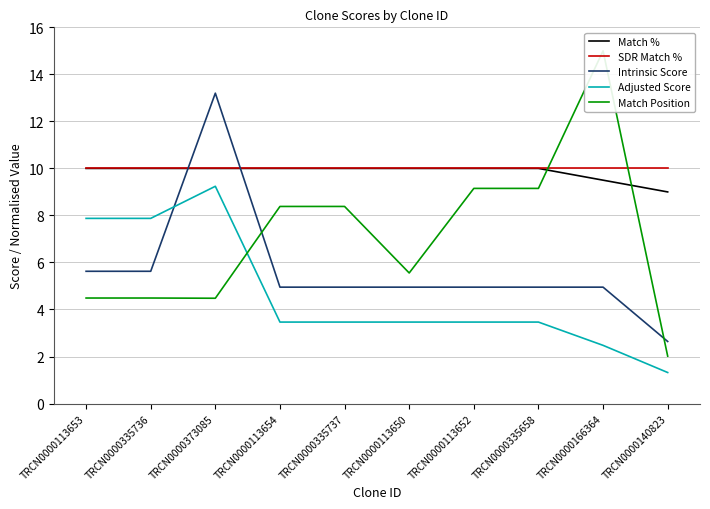

At how many categories does at least one series exceed 14?

1